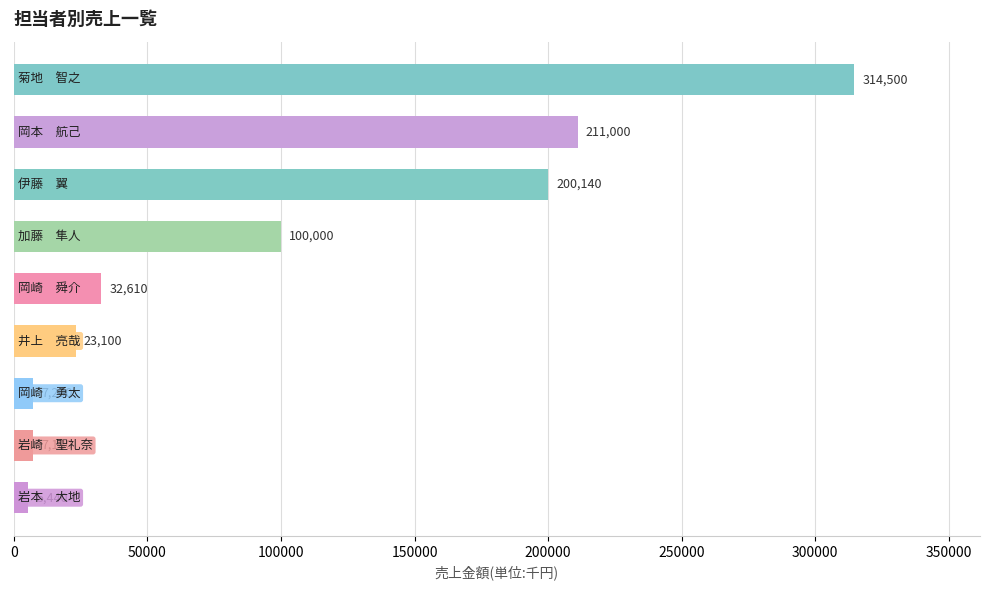

Reading bottom to top, transcribe all the data shown in this chart.

5440	7180	7200	23100	32610	100000	200140	211000	314500